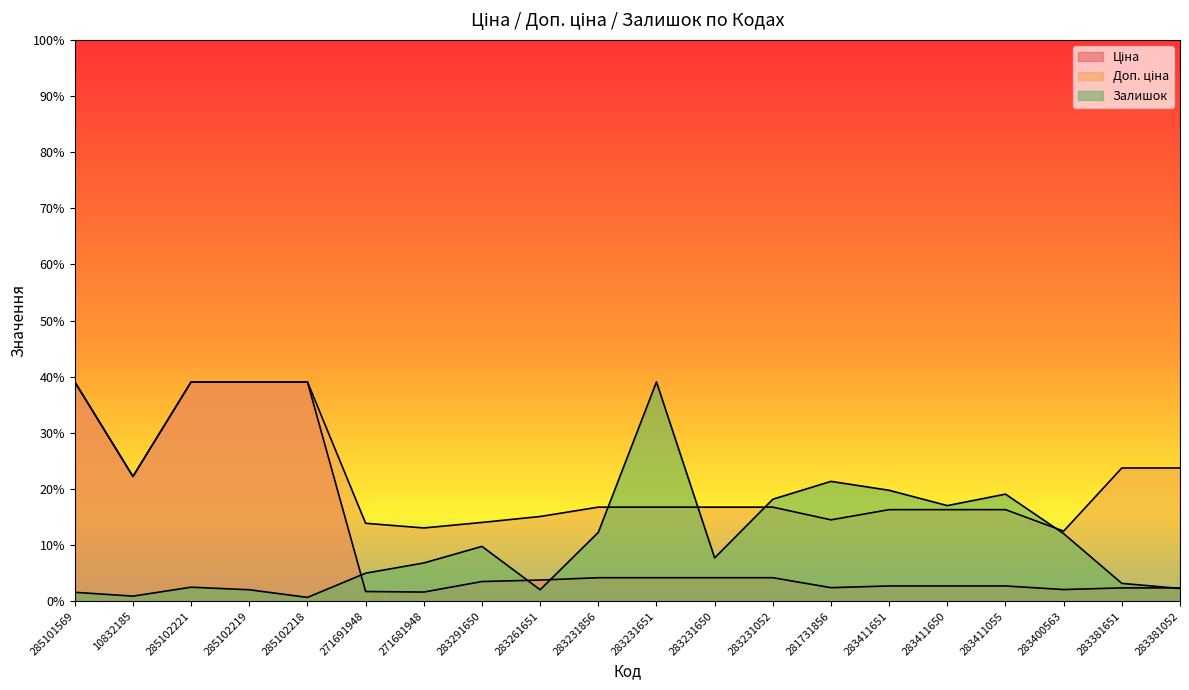

Reading right to left, extract all data points from this chart.

Ціна: 6.1	6.1	5.3	7.0	7.0	7.0	6.2	10.7	10.7	10.7	10.7	9.7	9.0	4.2	4.4	100.0	100.0	100.0	56.9	100.0
Доп. ціна: 60.8	60.8	32.0	41.8	41.8	41.8	37.1	42.9	42.9	42.9	42.9	38.6	35.9	33.4	35.5	100.0	100.0	100.0	56.9	100.0
Залишок: 5.8	8.1	30.8	48.8	43.6	50.6	54.7	46.5	19.8	100.0	31.4	5.2	25.0	17.4	12.8	1.7	5.2	6.4	2.3	4.1